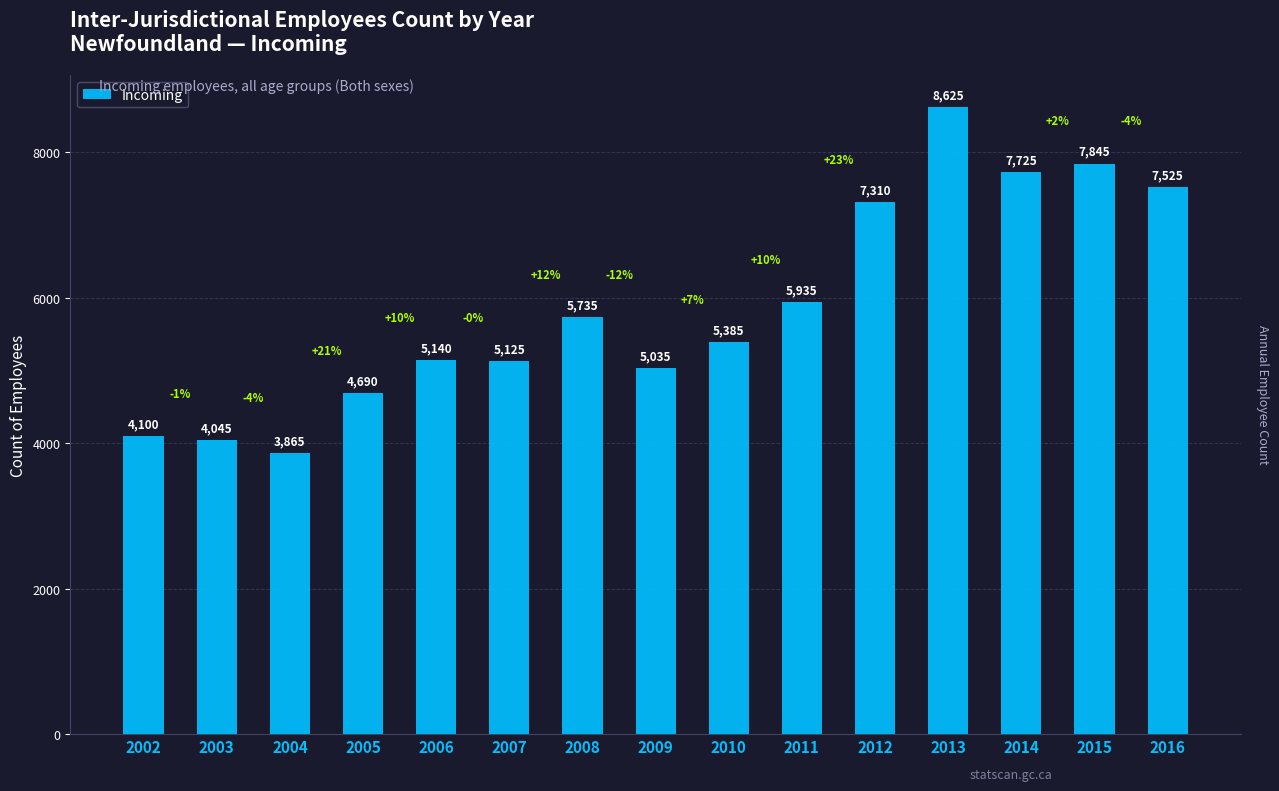

Reading right to left, transcribe all the data shown in this chart.

2016=7525	2015=7845	2014=7725	2013=8625	2012=7310	2011=5935	2010=5385	2009=5035	2008=5735	2007=5125	2006=5140	2005=4690	2004=3865	2003=4045	2002=4100